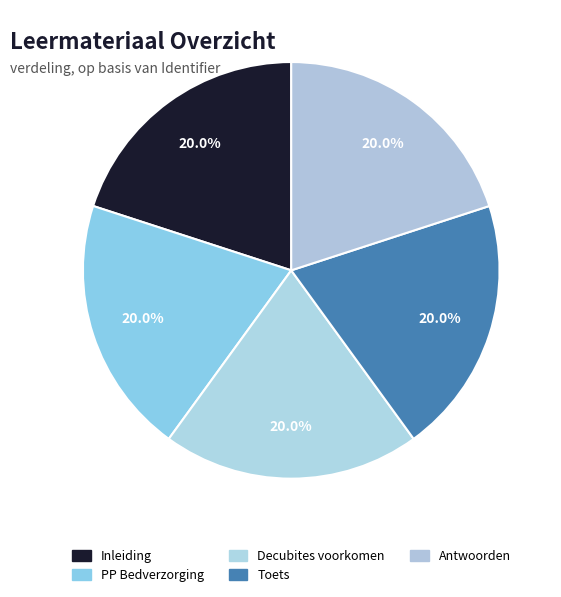

Between Toets and PP Bedverzorging, which is larger?

Toets